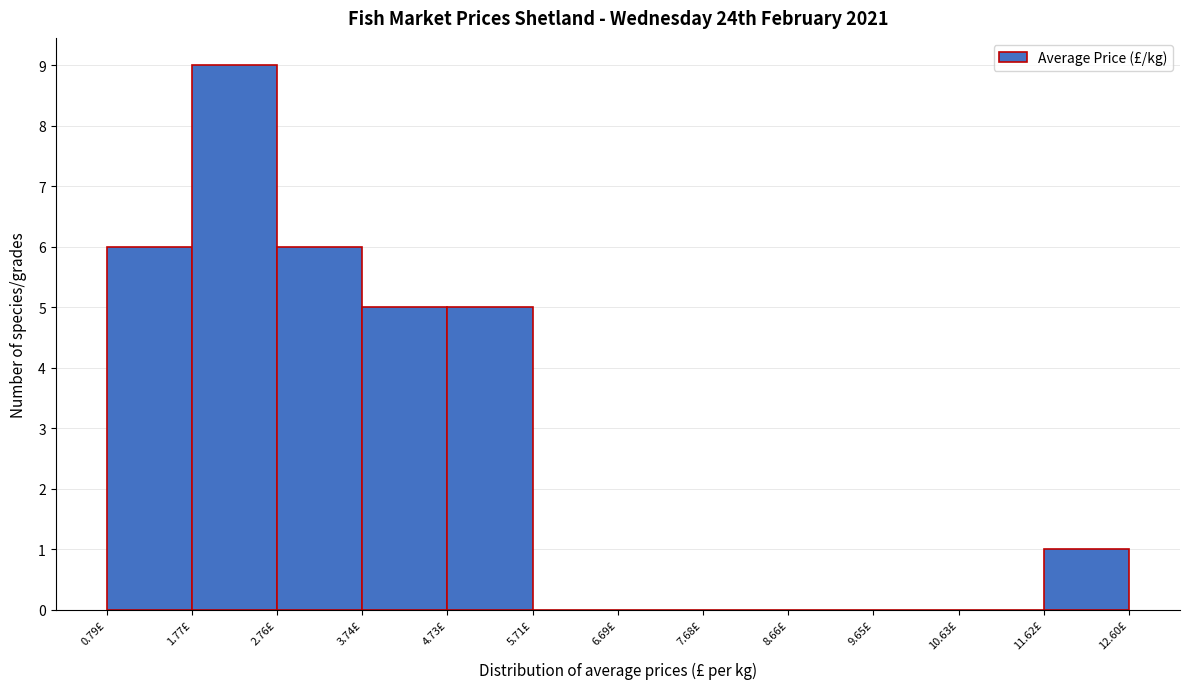

Reading left to right, list every bar in this chart as the range it spans on the x-axis followed by its height. Neither the bar edges nor the heights are printed on the chart, so give them approximately, as read against the axes.

0.8 to 1.8: 6
1.8 to 2.8: 9
2.8 to 3.7: 6
3.7 to 4.7: 5
4.7 to 5.7: 5
5.7 to 6.7: 0
6.7 to 7.7: 0
7.7 to 8.7: 0
8.7 to 9.6: 0
9.6 to 10.6: 0
10.6 to 11.6: 0
11.6 to 12.6: 1